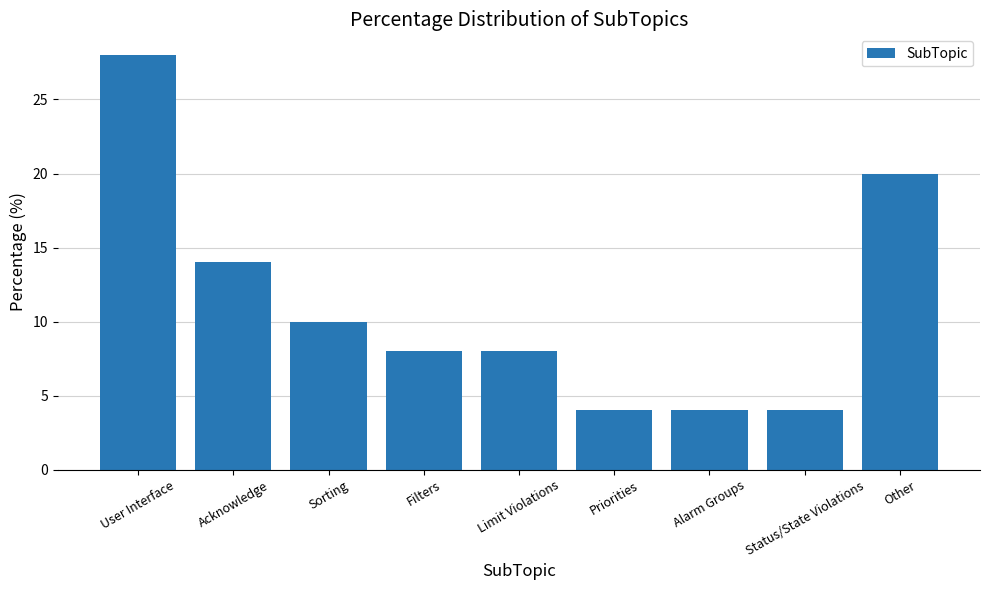

What is the label of the 3rd bar from the right?

Alarm Groups